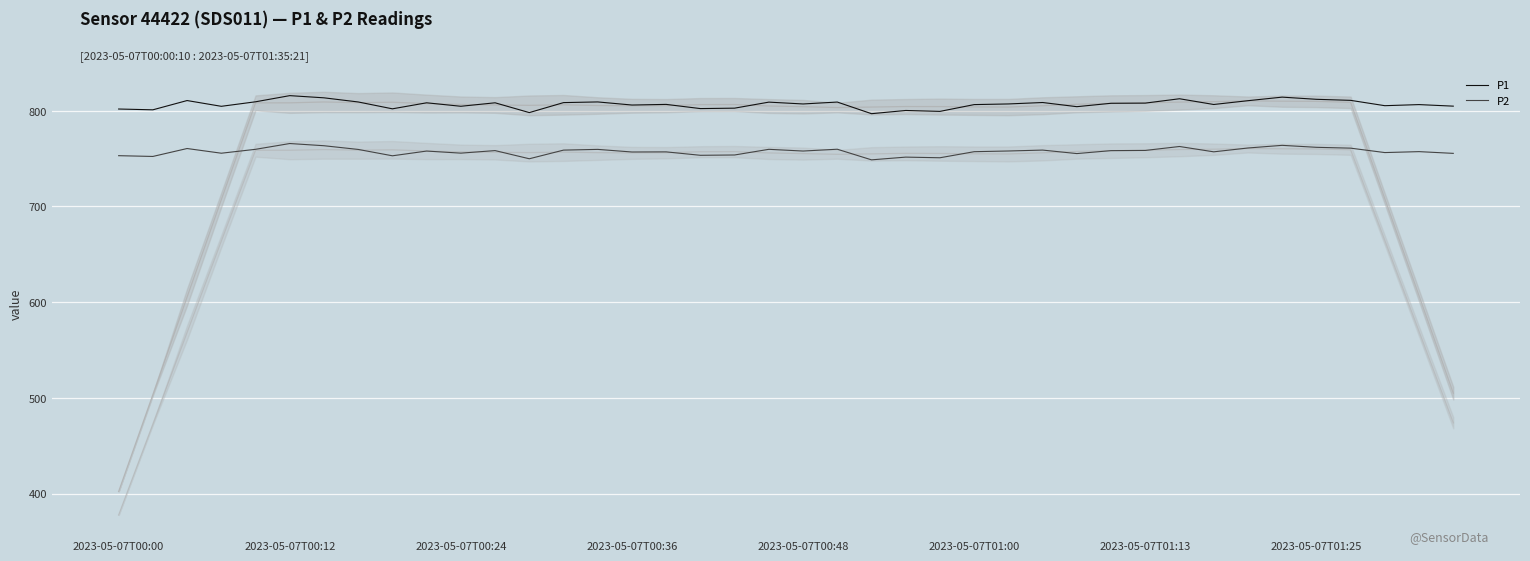

Reading left to right, extract all data points from this chart.

P1: 801.8	801.0	810.6	804.6	809.4	815.8	813.5	809.2	802.0	808.3	804.7	808.3	798.1	808.5	809.2	806.0	806.6	802.2	802.7	809.0	807.1	809.1	796.9	800.3	799.3	806.4	807.1	808.6	804.2	807.8	808.0	812.5	806.5	810.5	814.2	812.0	810.9	805.3	806.4	804.8
P2: 753.0	752.2	760.5	755.6	759.7	765.8	763.5	759.6	752.9	757.9	755.7	758.4	749.8	758.9	759.6	756.9	757.0	753.5	753.8	759.7	757.9	759.8	748.7	751.5	750.9	757.2	758.0	758.9	755.2	758.3	758.5	762.6	757.1	761.1	763.9	761.8	760.9	756.3	757.3	755.5